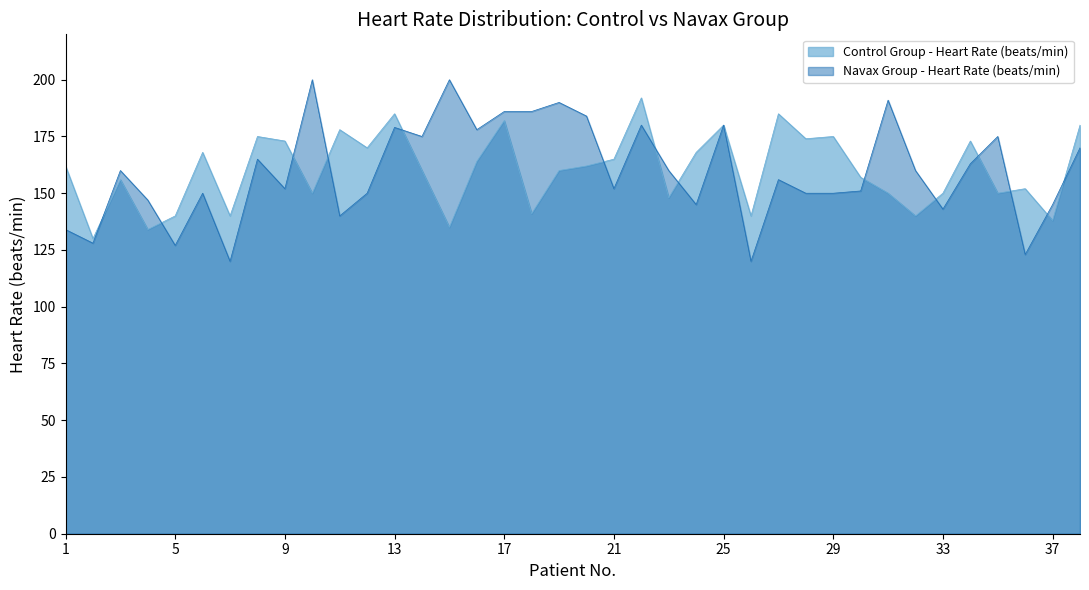

What is the value of the Control Group - Heart Rate (beats/min) point at the 33rd from the left?

150